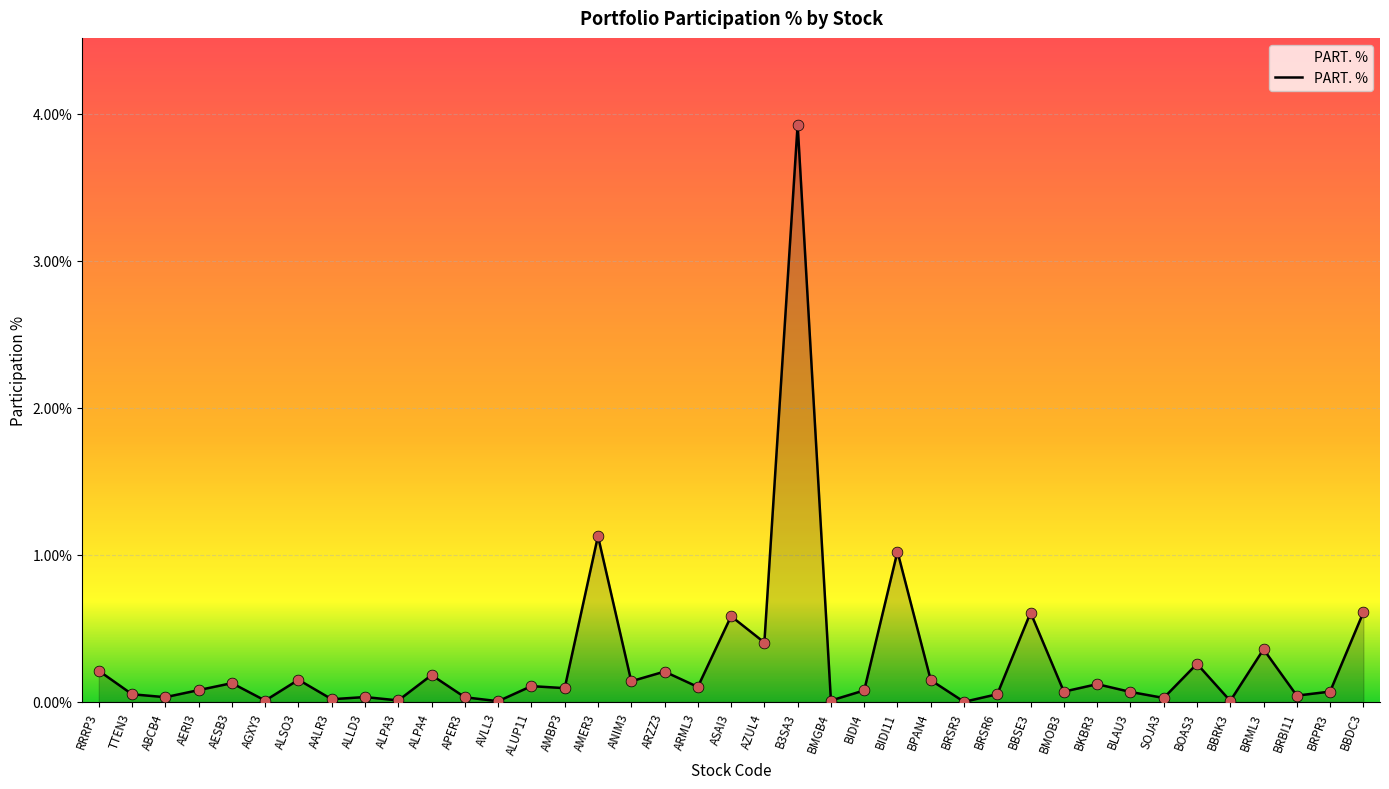

What is the change in value from AESB3 to AGXY3?

-0.1